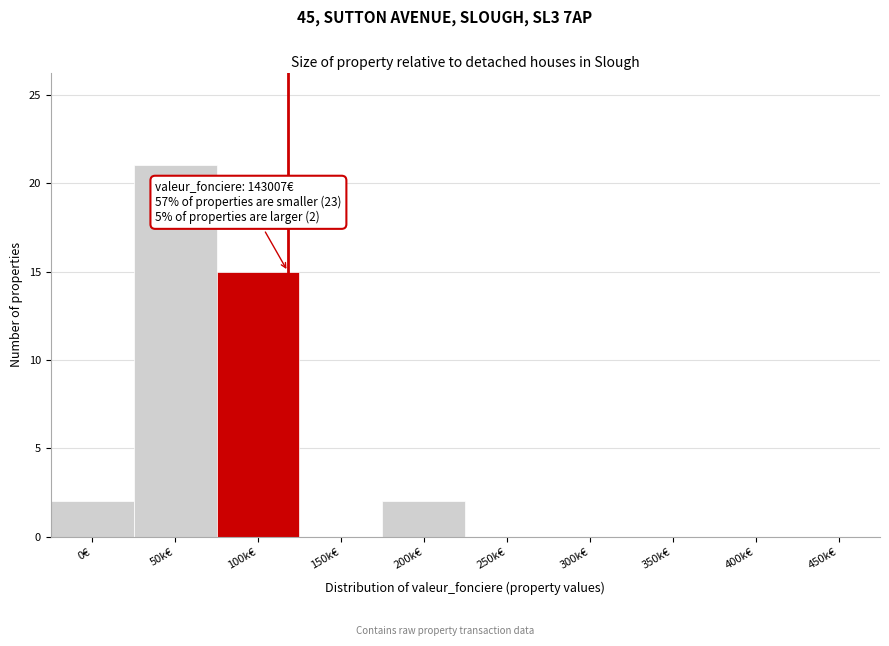

Reading left to right, transcribe all the data shown in this chart.

0€=2	50k€=21	100k€=15	150k€=0	200k€=2	250k€=0	300k€=0	350k€=0	400k€=0	450k€=0